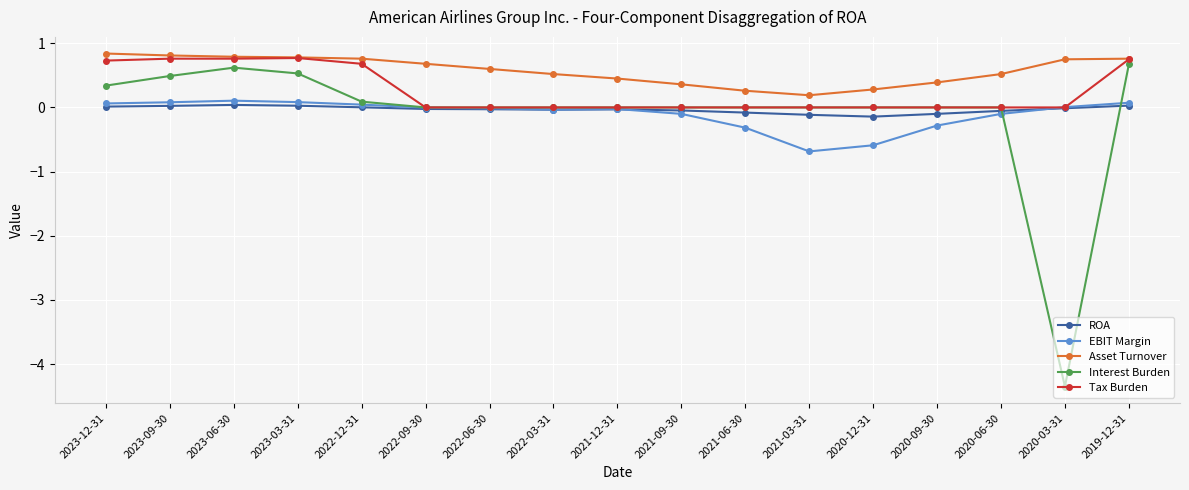

What is the label of the 4th point from the left?

2023-03-31